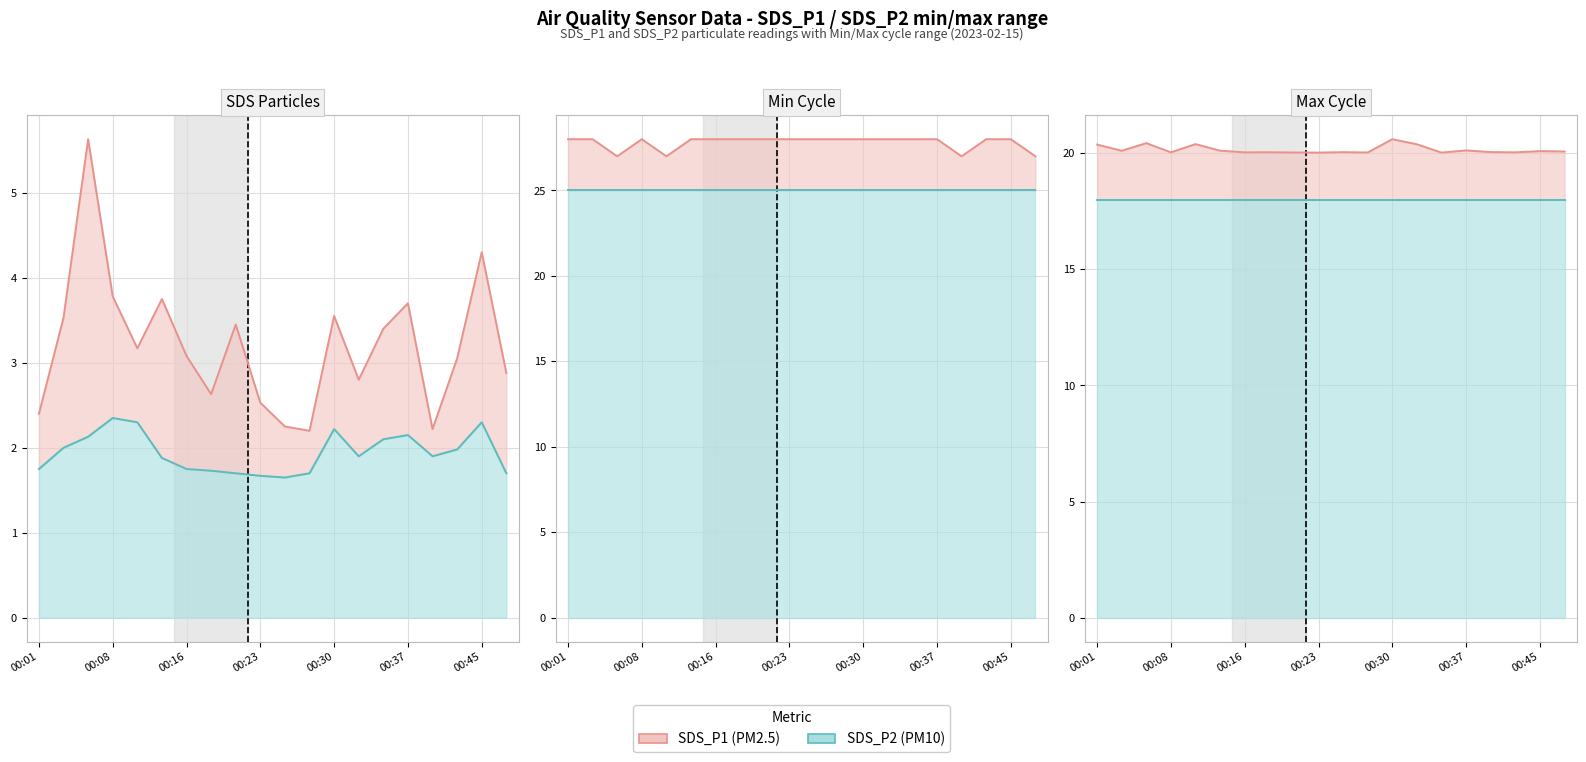

True or false: SDS_P2 has a value of 8.8 at 00:01.

False